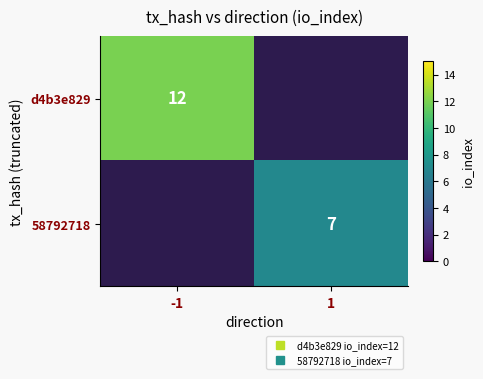

Is it true that 58792718 equals 7.0 at 1?

True